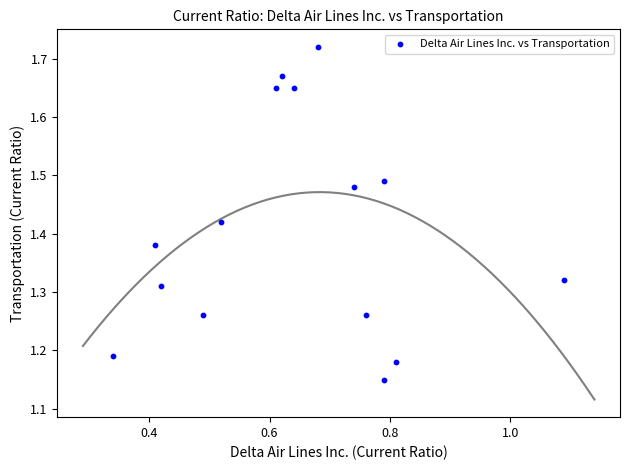

What is the range of X values (max minus min)?

0.8